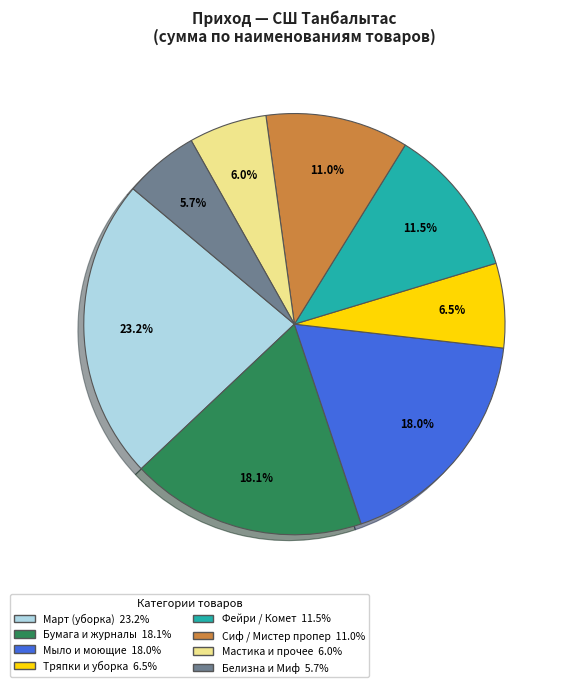

How many slices are in this pie chart?

8